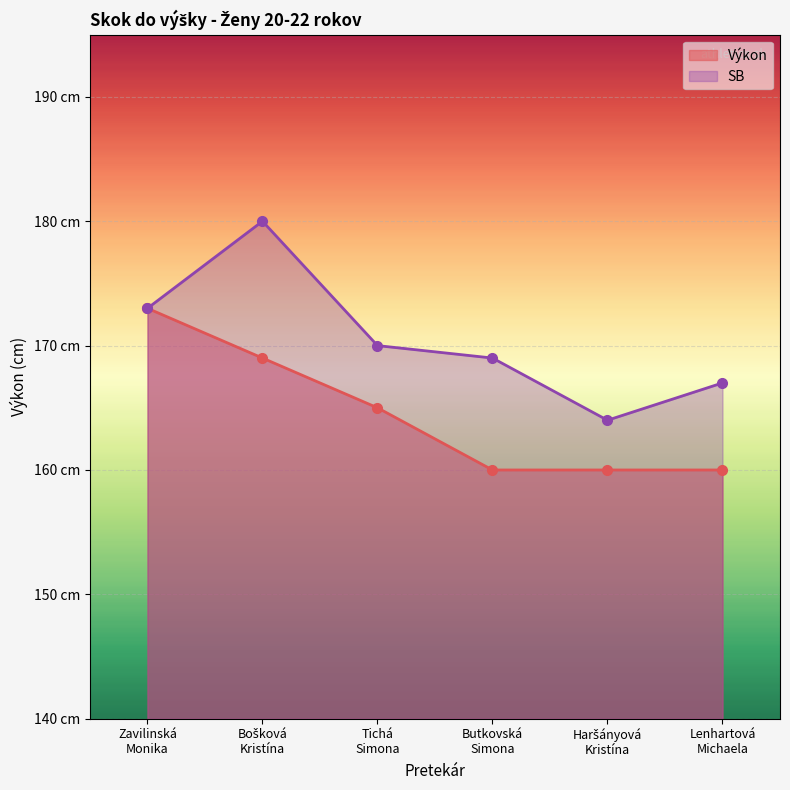

Count the Výkon values in the range 160 to 169.

5